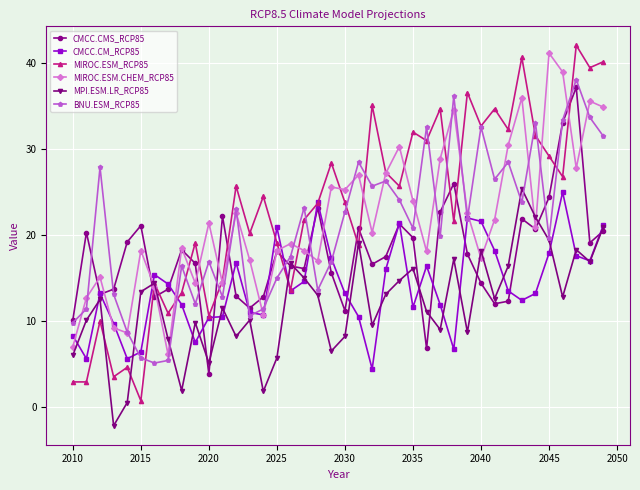

At how many categories does at least one series exceed 30?

17